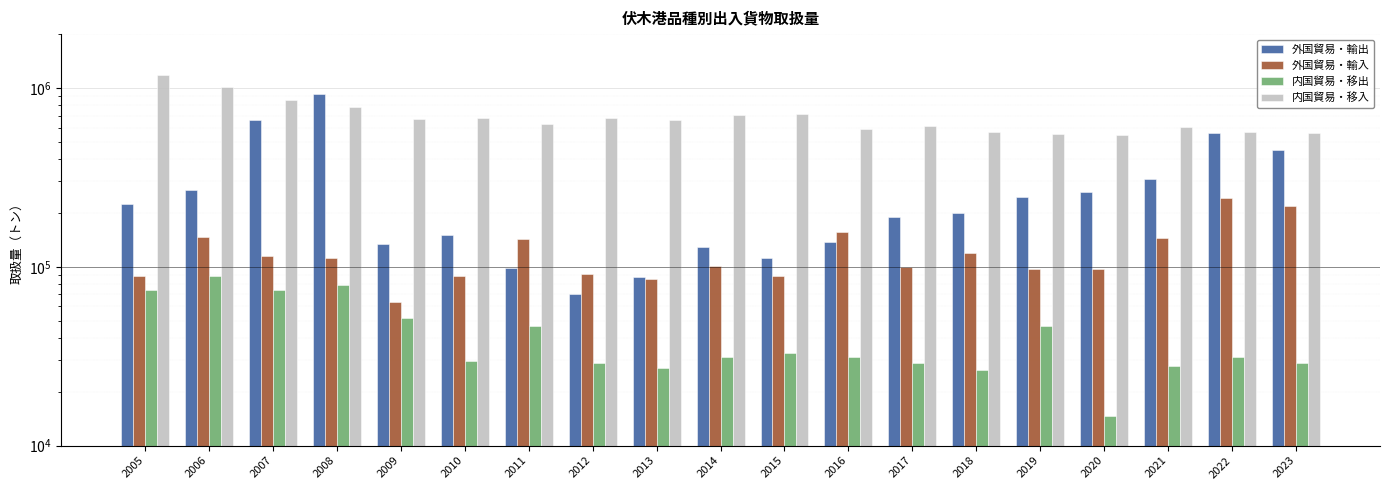

Which label corresponds to the largest value in the chart?

2005